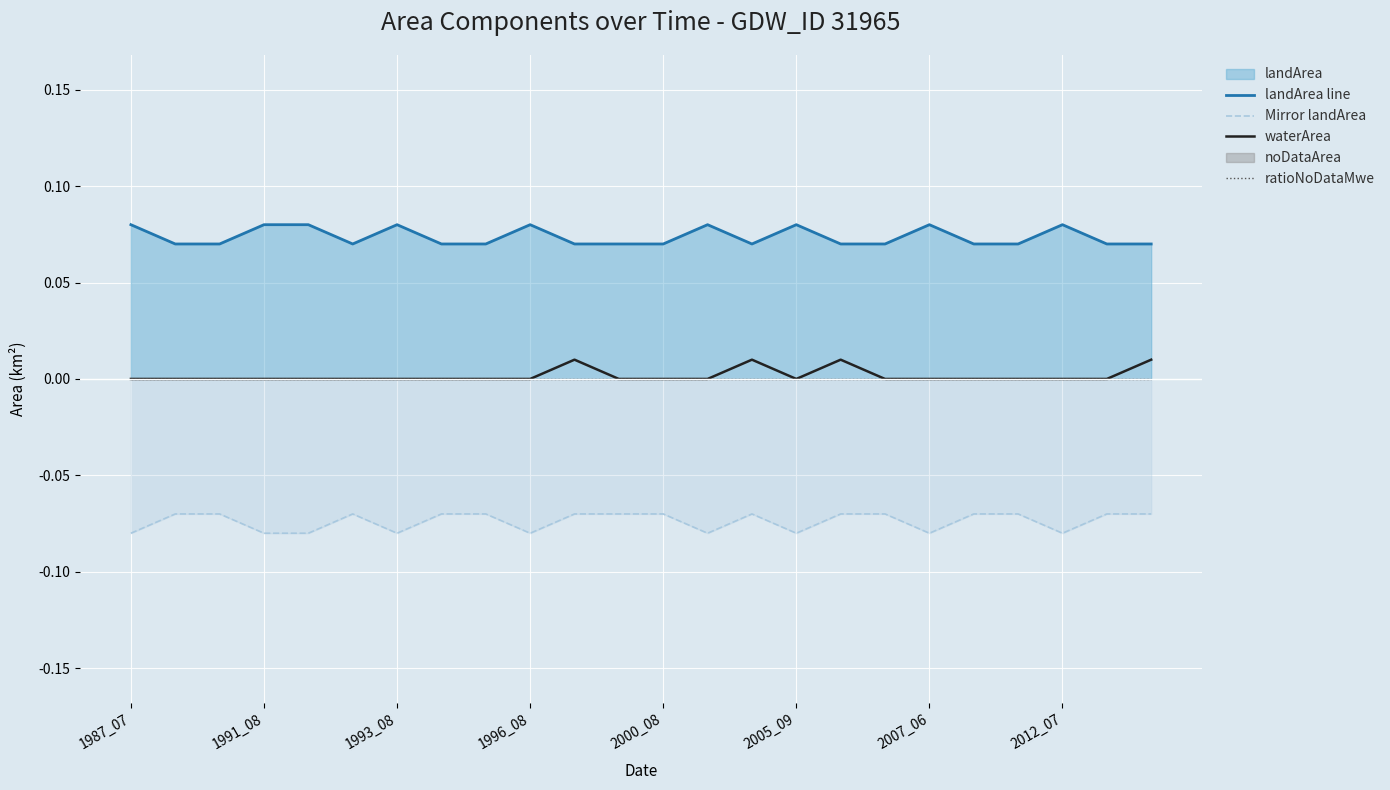

True or false: waterArea and Mirror landArea intersect in this chart.

False